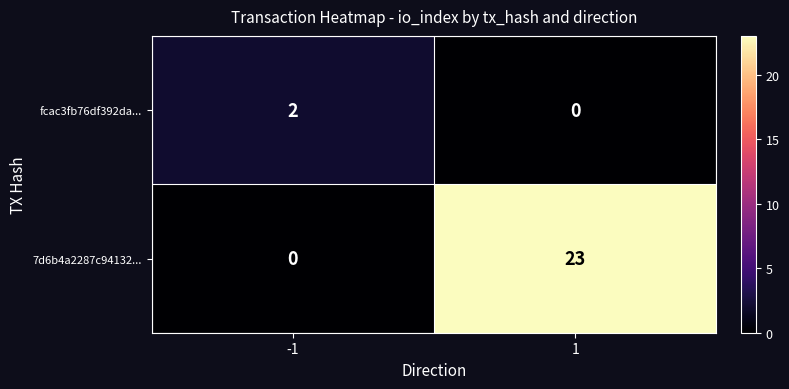

What is the highest value of the 7d6b4a2287c94132... series?

23